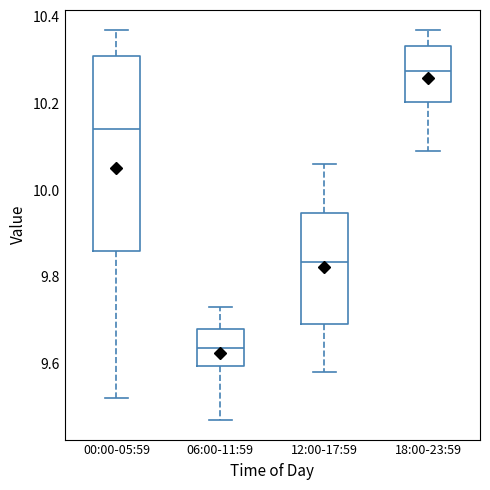

Where does the median line of the box for 18:00-23:59 sit on the y-axis? The values are not printed on the chart, so give them approximately, as read against the axis.

10.28